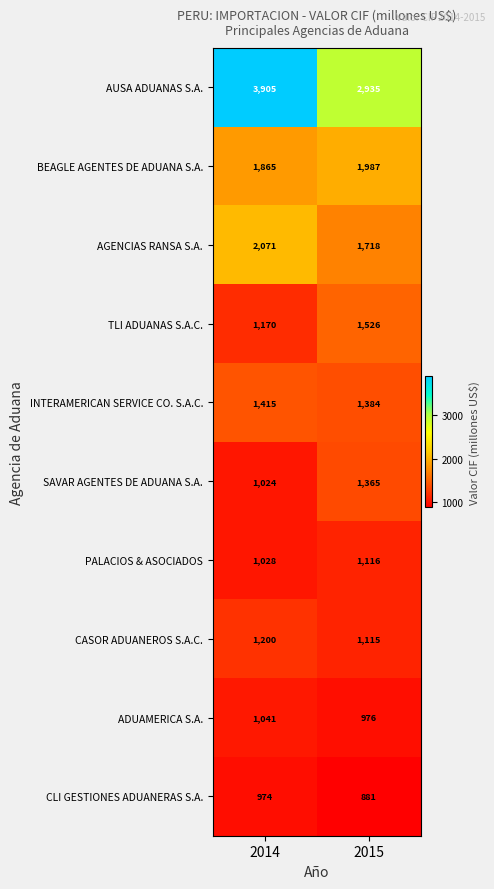

What is the difference between the maximum and minimum values in the CASOR ADUANEROS S.A.C. series?

85